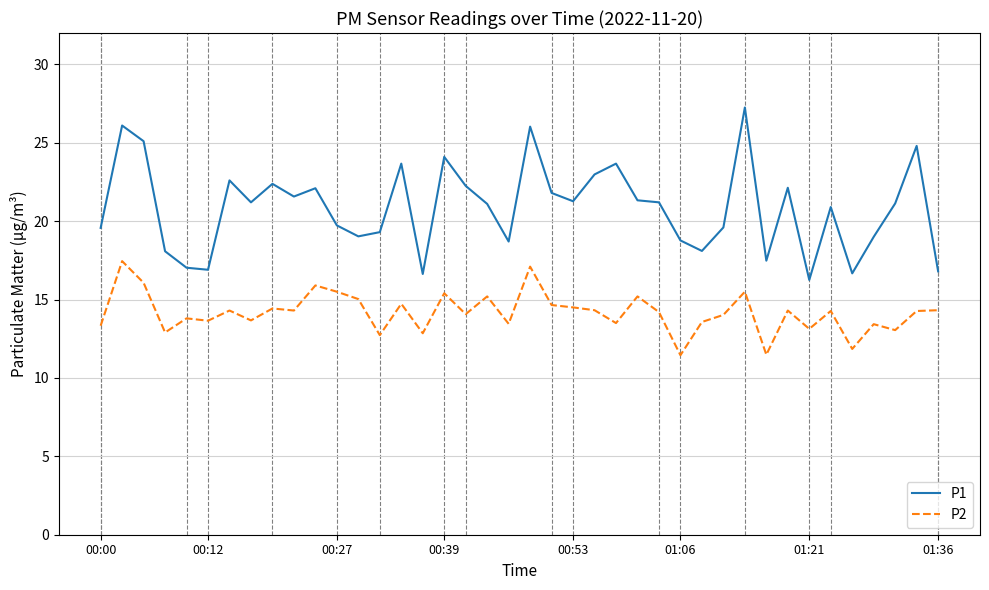

Which series has the largest total across all categories?

P1